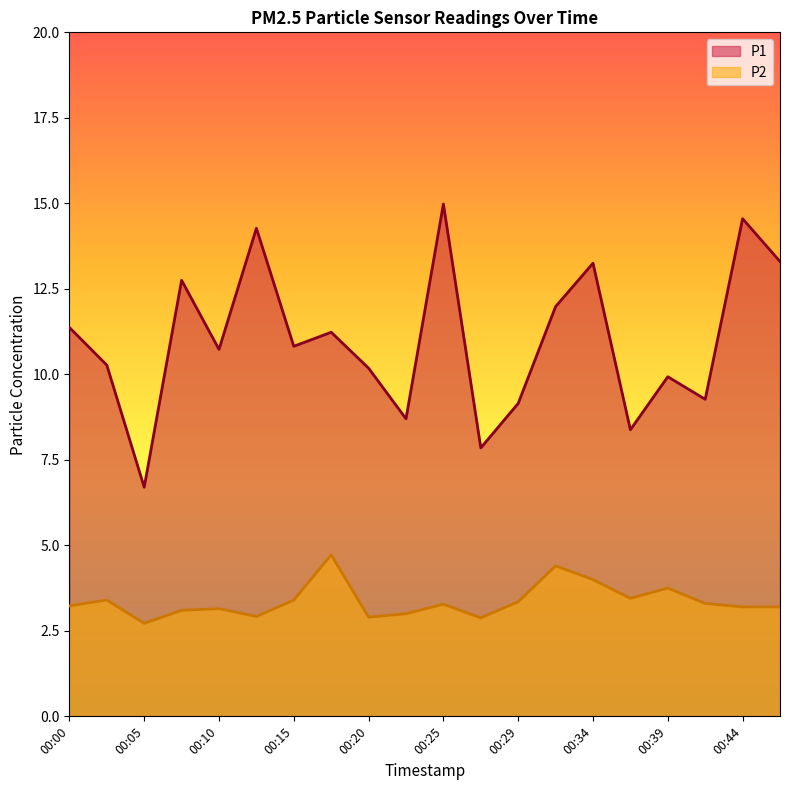

Count the number of categories in the chart.

20